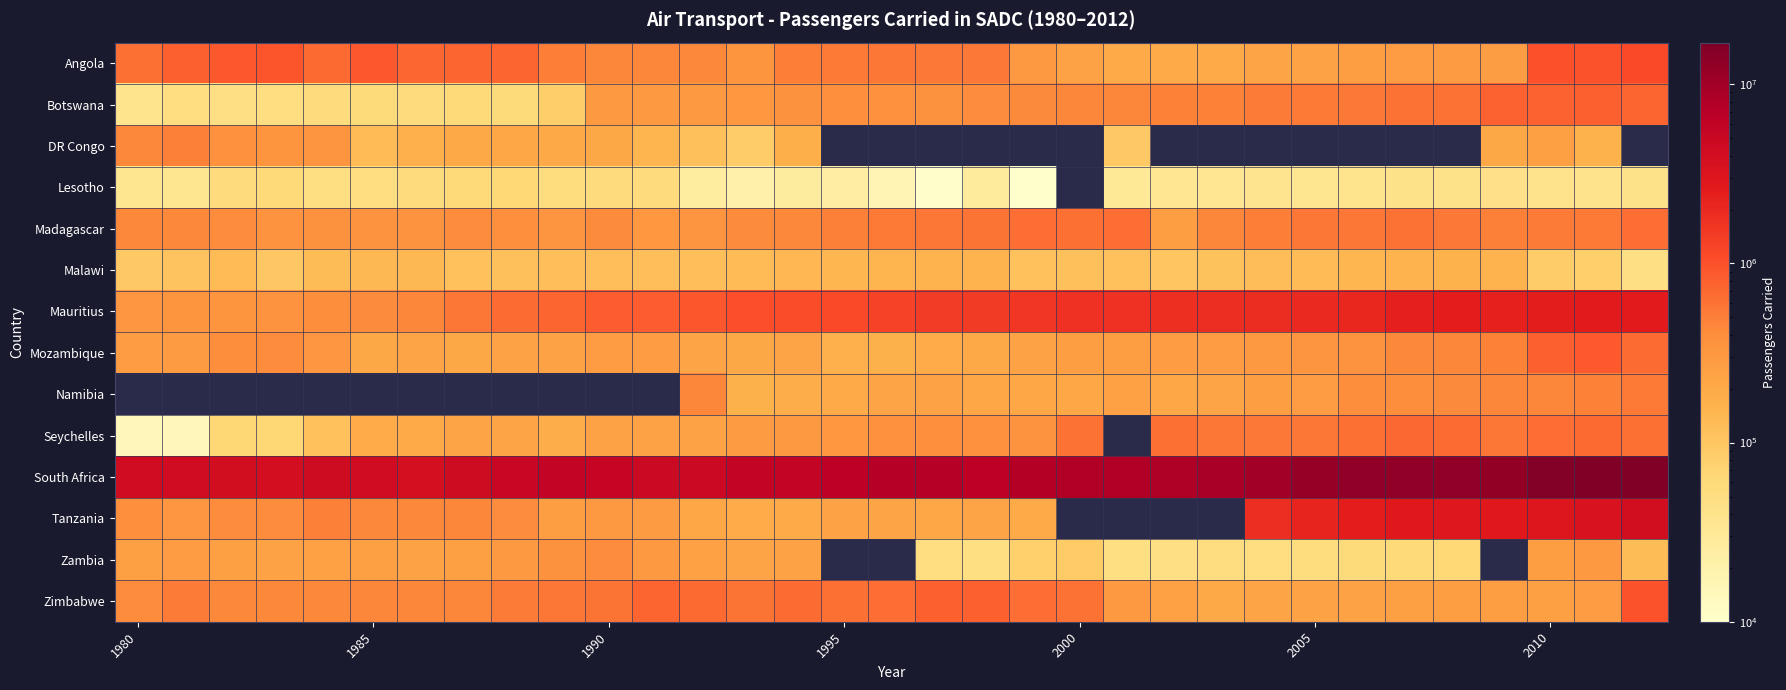

What is the minimum value shown in the chart?

1300.0